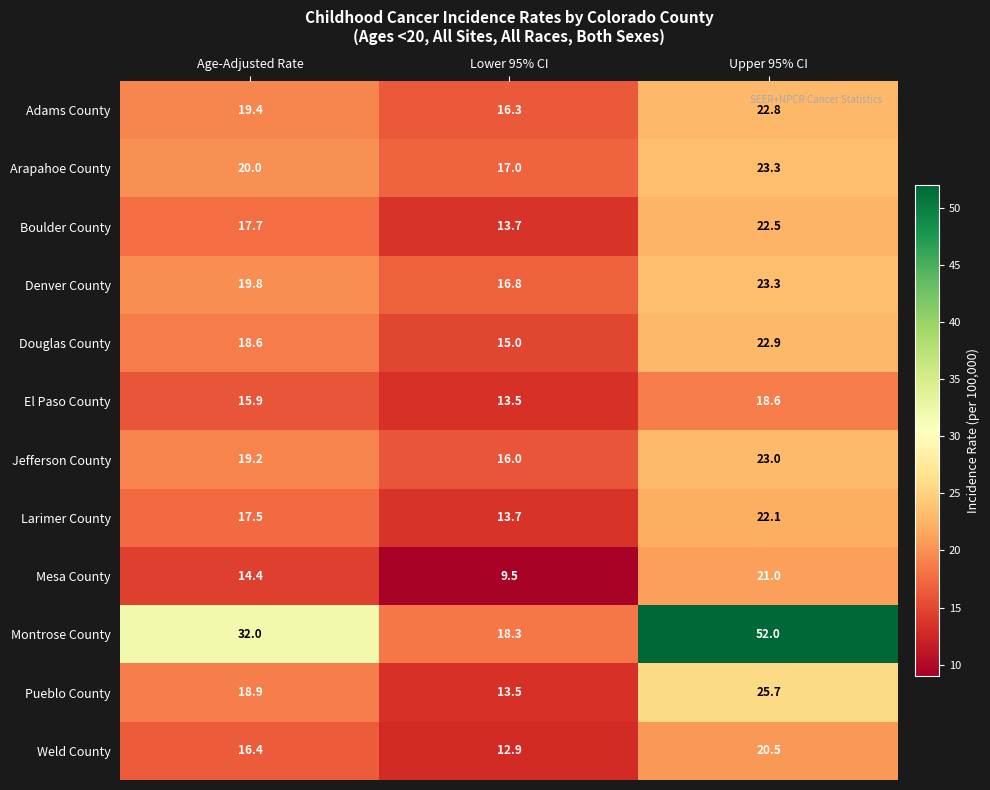

Is the value of Jefferson County at Lower 95% CI greater than the value of Denver County at Age-Adjusted Rate?

No